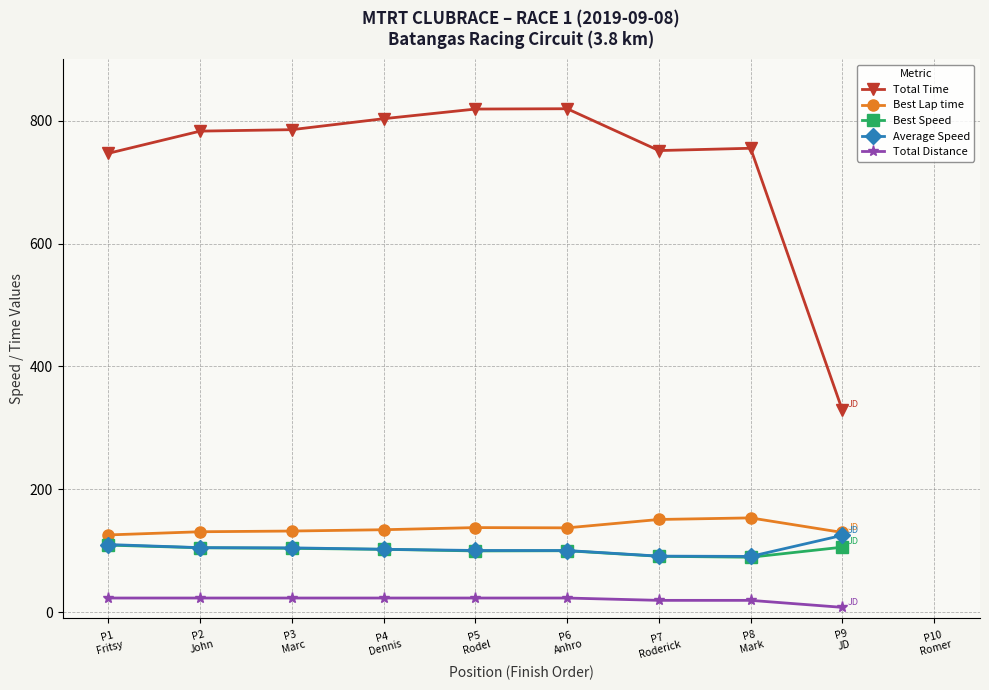

Which series changed the most between P5
Rodel and P7
Roderick?

Total Time